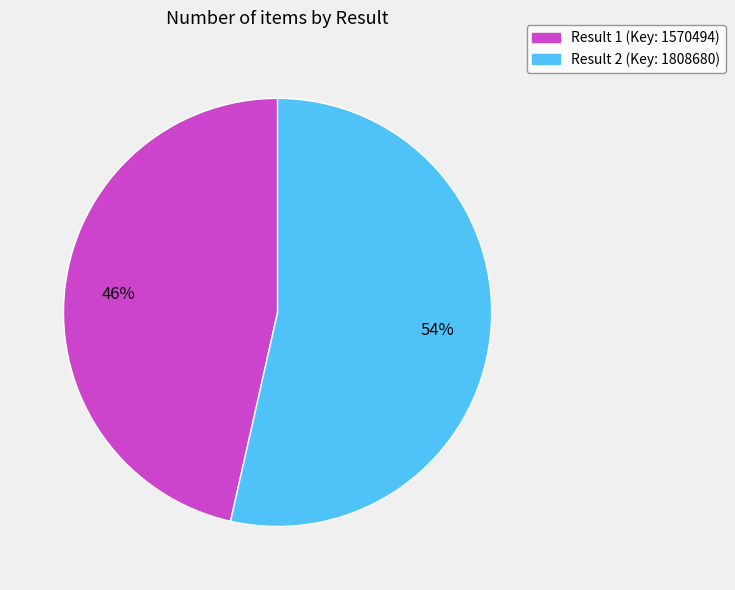

To the nearest percent, what is the average slice percentage?

50%